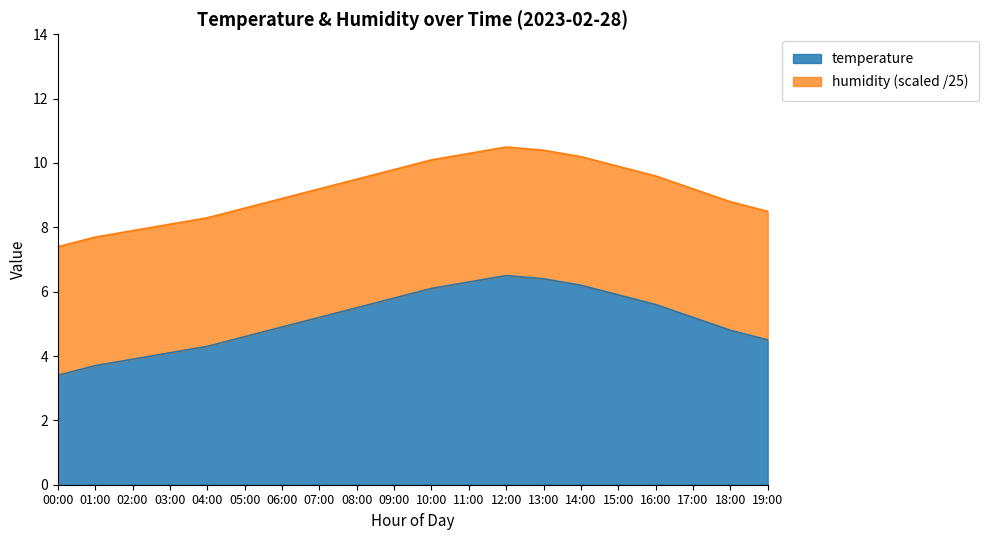

Does the chart have visible grid lines?

No